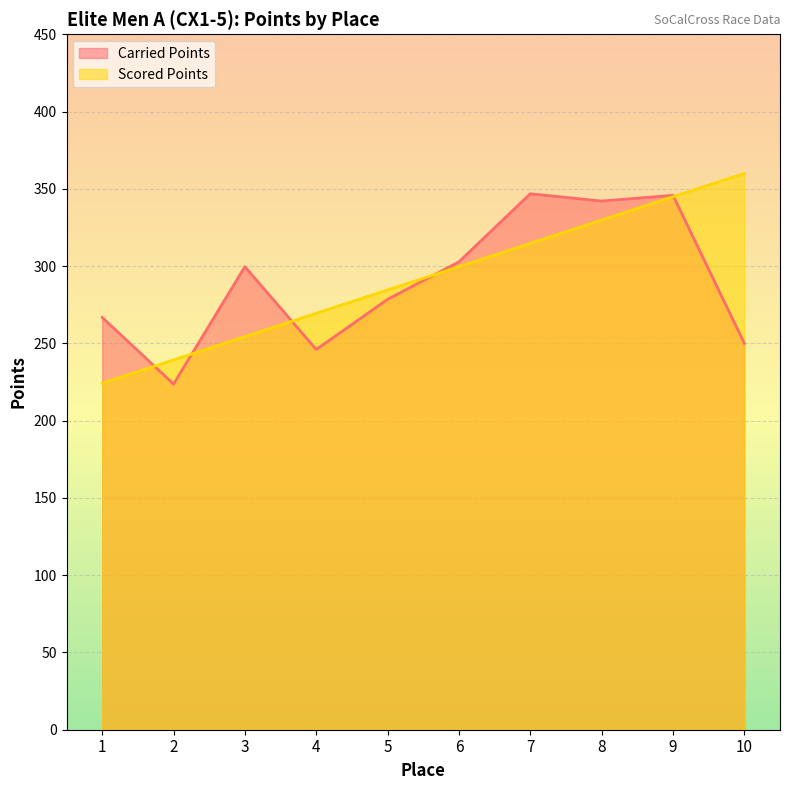

At which category does the chart reach its peak across all series?

10